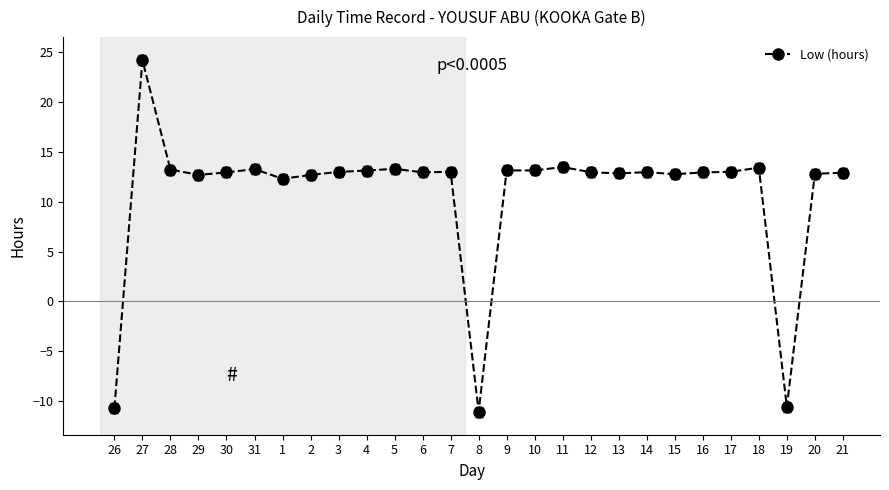

What is the value of the 27th point from the left?

12.9